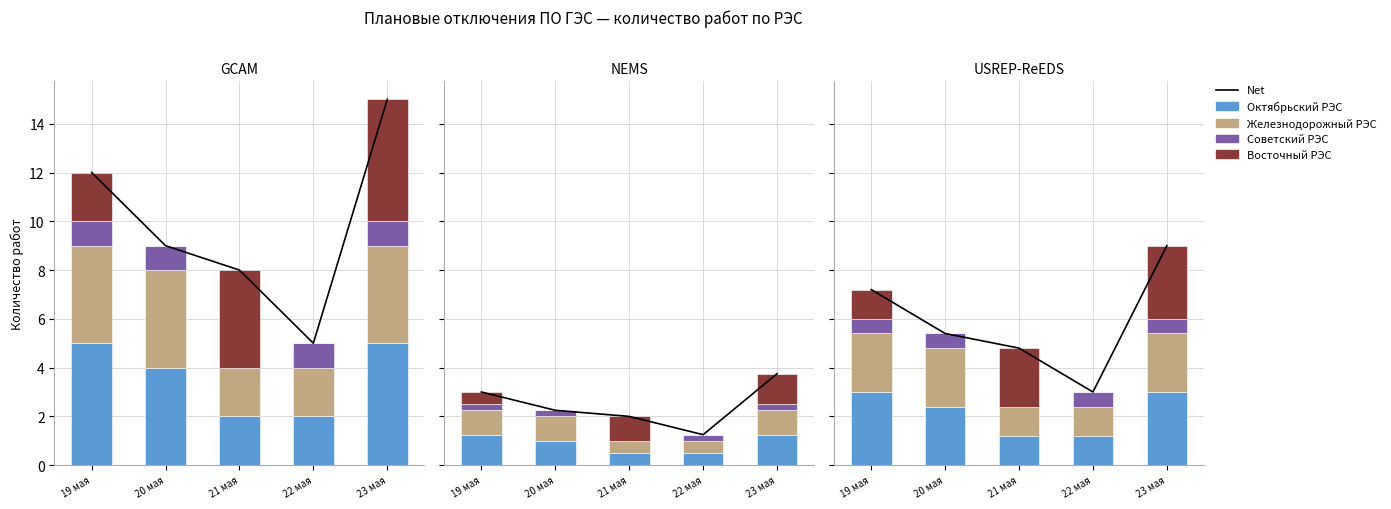

At which category does the chart reach its peak across all series?

23 мая